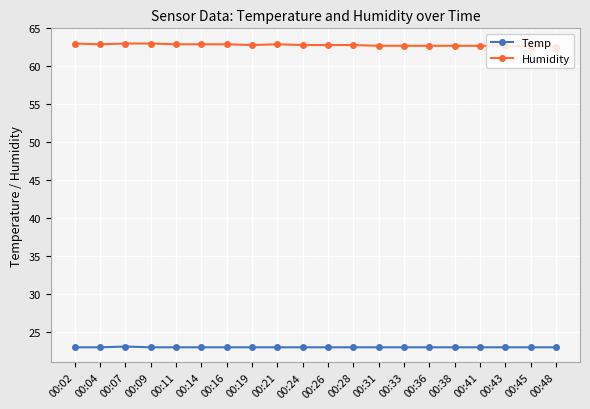

At how many categories does at least one series exceed 43?

20